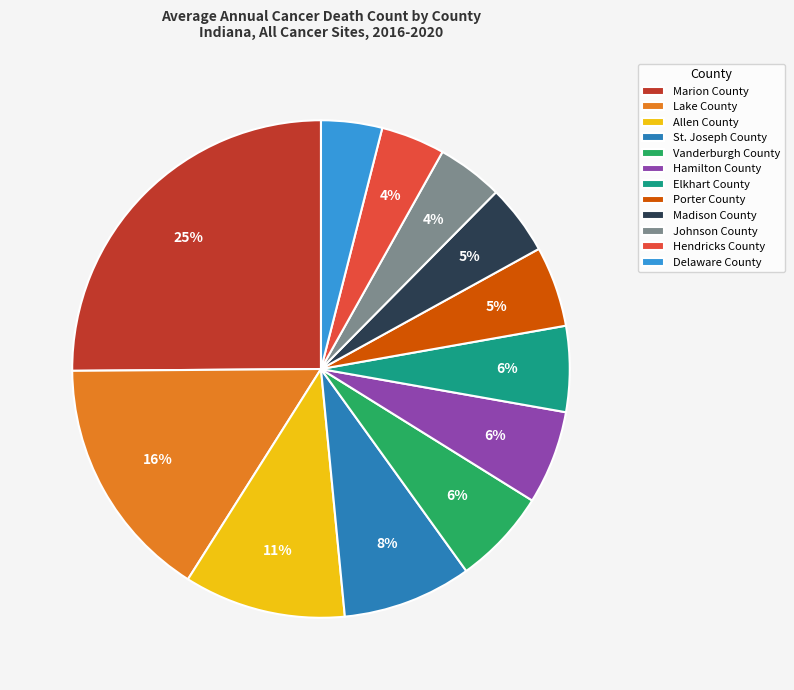

The Hendricks County slice represents 13% of the pie. True or false?

False